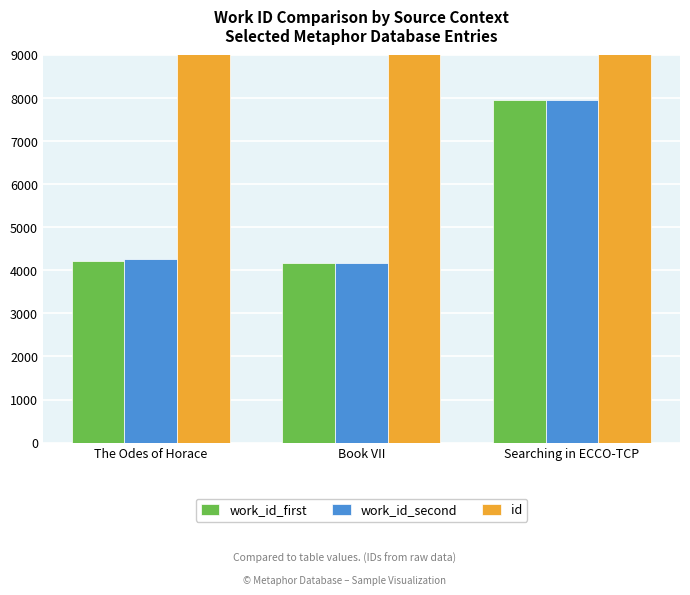

How many series are shown in this chart?

3